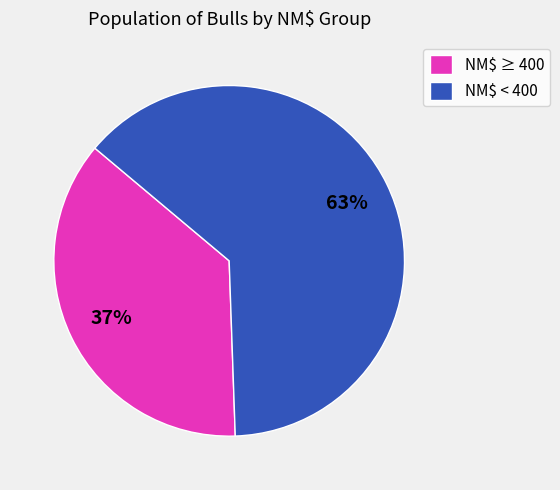

To the nearest percent, what percentage of the pie is NM$ < 400?

63%